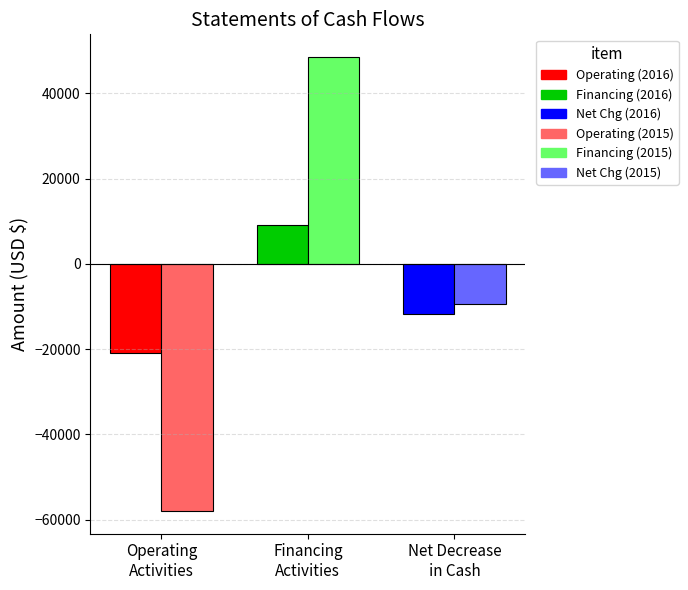

What is the total value across all series at Net decrease in cash?

-21113